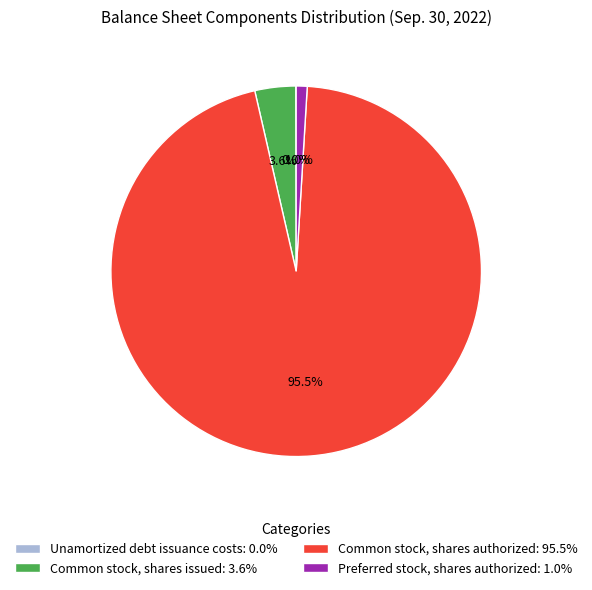

Is there any slice that represents more than half of the pie?

Yes